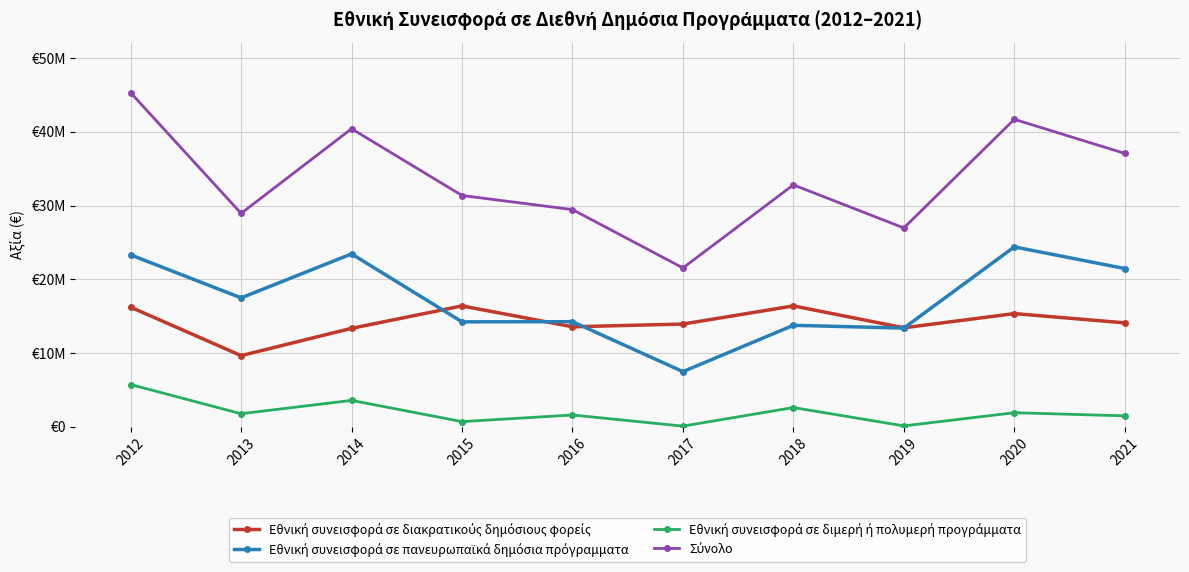

At which label does Εθνική συνεισφορά σε διακρατικούς δημόσιους φορείς reach its peak?

2015